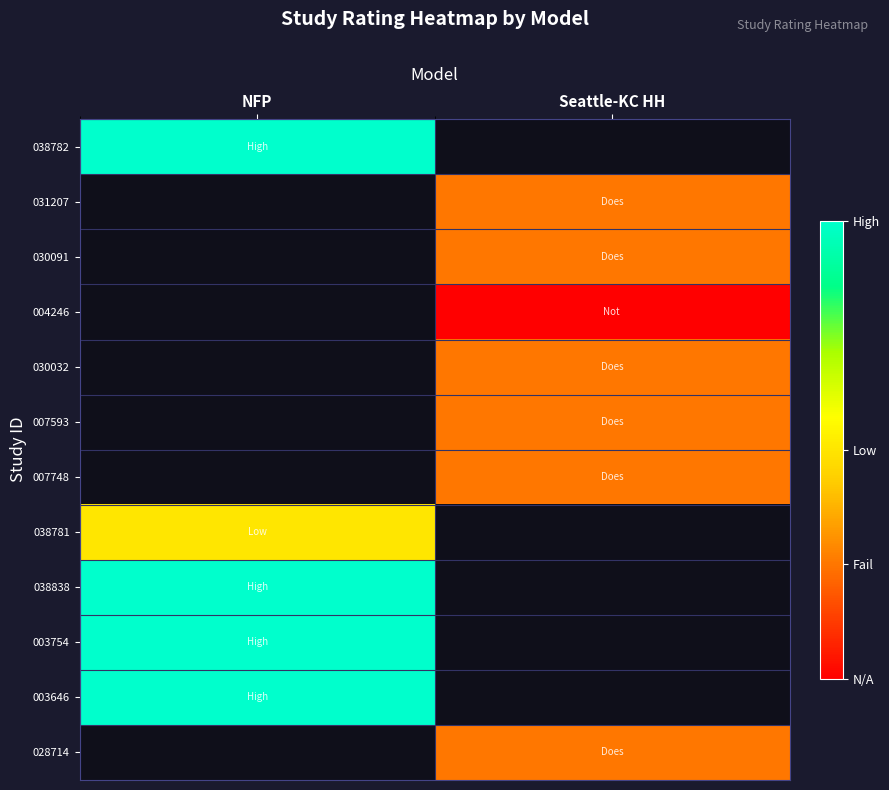

At Seattle-KC HH, list the series in order from largest to smallest.

038782, 031207, 030091, 030032, 007593, 007748, 038781, 038838, 003754, 003646, 028714, 004246